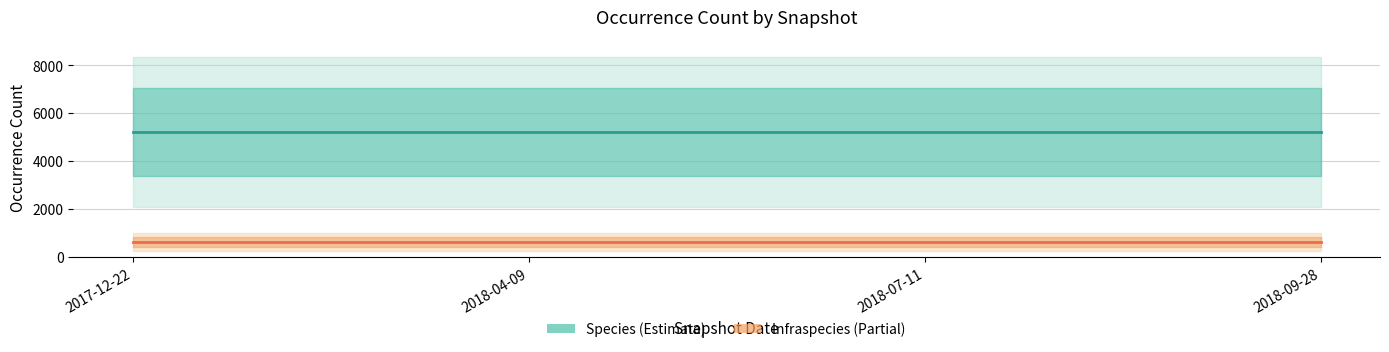

Reading left to right, extract all data points from this chart.

Species: 5213	5213	5213	5213
Infraspecies: 609	609	609	609